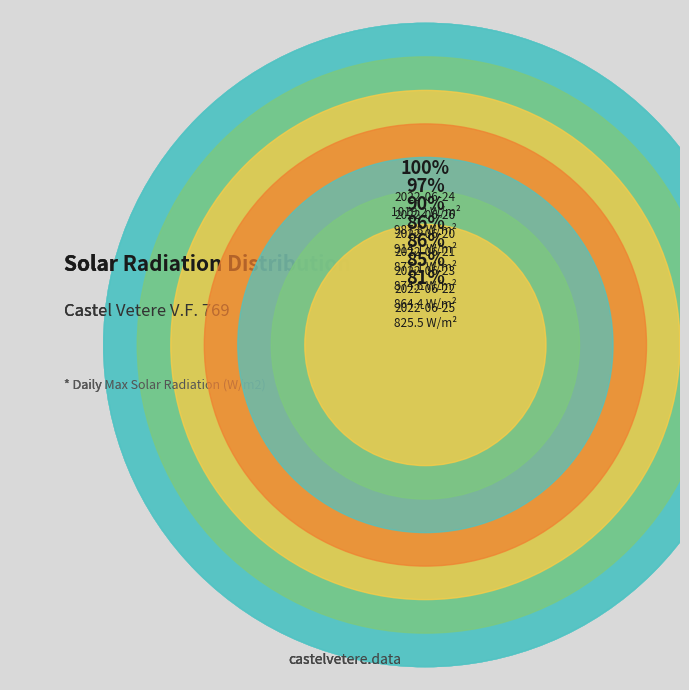

Which has a higher value, 93 or 90?

93